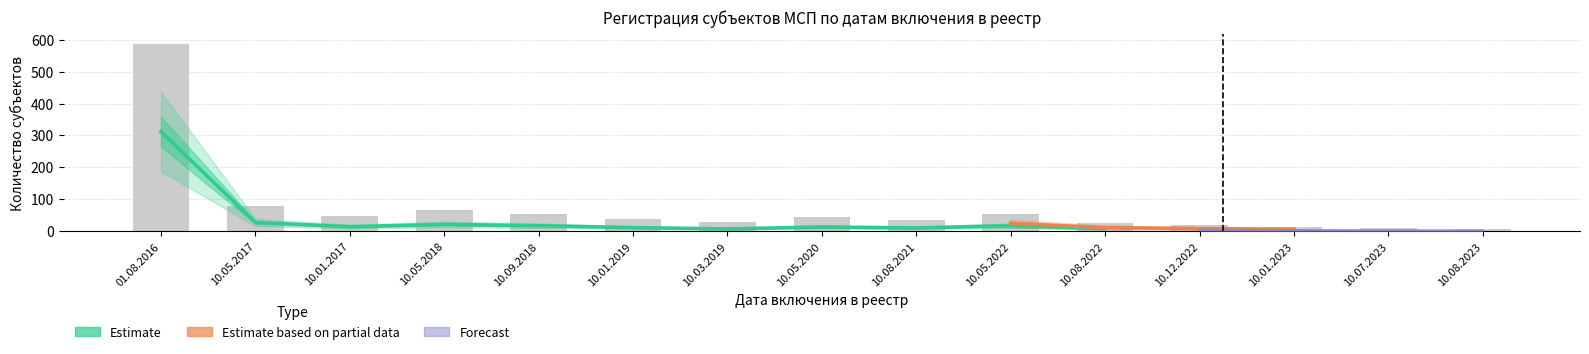

What is the label of the 8th bar from the right?

10.05.2020